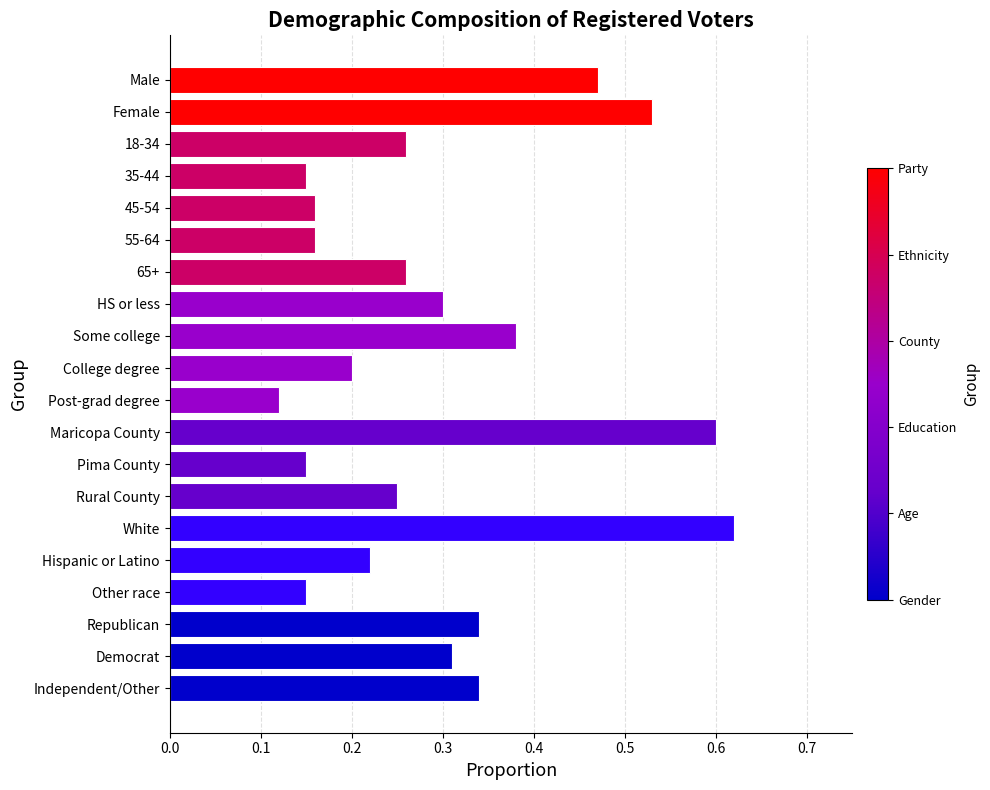

How many values are between 0 and 1?

20